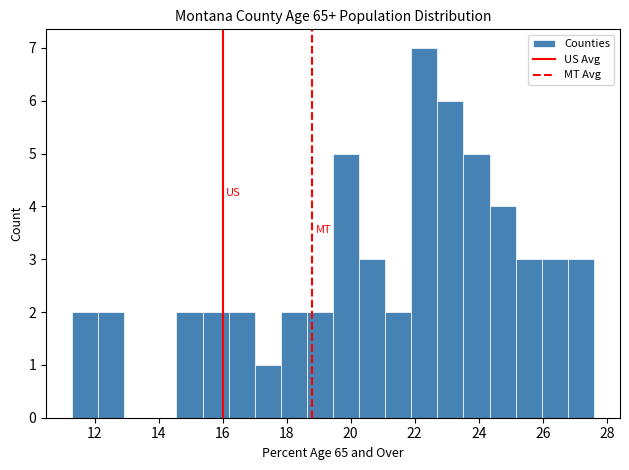

Reading left to right, transcribe this chart: for each bar, give the range it covers on the x-axis and its height. Neither the bar edges nor the heights are printed on the chart, so give them approximately, as read against the axes.

11.4 to 12.2: 2
12.2 to 13.0: 2
13.0 to 13.8: 0
13.8 to 14.6: 0
14.6 to 15.4: 2
15.4 to 16.2: 2
16.2 to 17.0: 2
17.0 to 17.8: 1
17.8 to 18.6: 2
18.6 to 19.4: 2
19.4 to 20.2: 5
20.2 to 21.0: 3
21.0 to 21.8: 2
21.8 to 22.8: 7
22.8 to 23.6: 6
23.6 to 24.4: 5
24.4 to 25.2: 4
25.2 to 26.0: 3
26.0 to 26.8: 3
26.8 to 27.6: 3